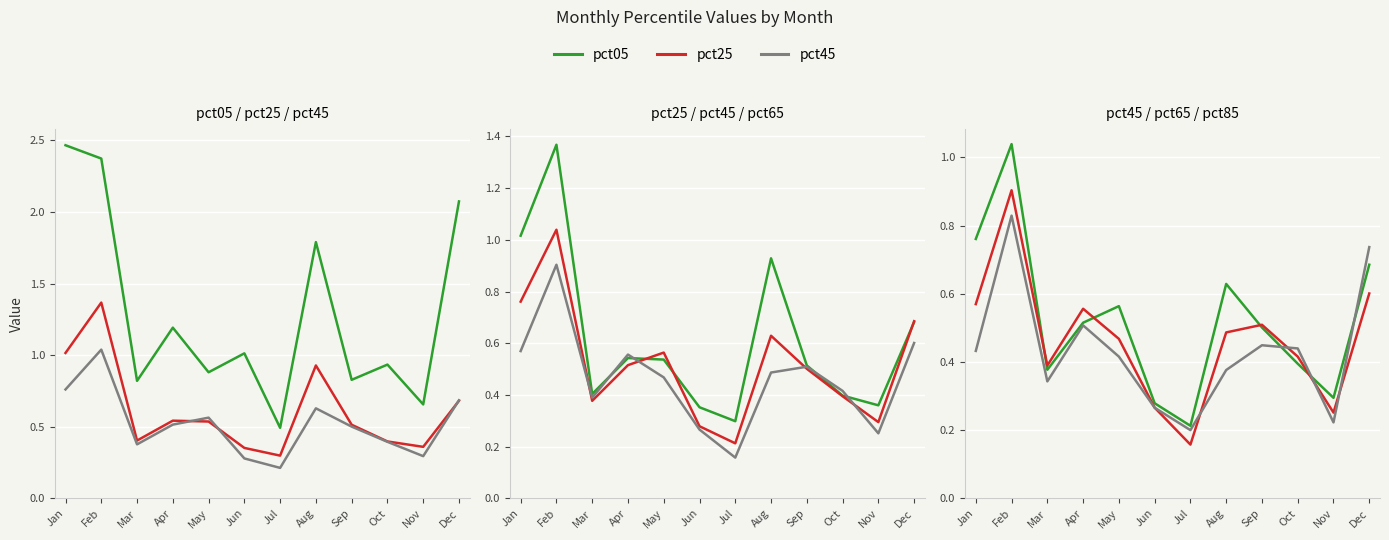

List the labels in order of pct05 value, largest first.

Jan, Feb, Dec, Aug, Apr, Jun, Oct, May, Sep, Mar, Nov, Jul